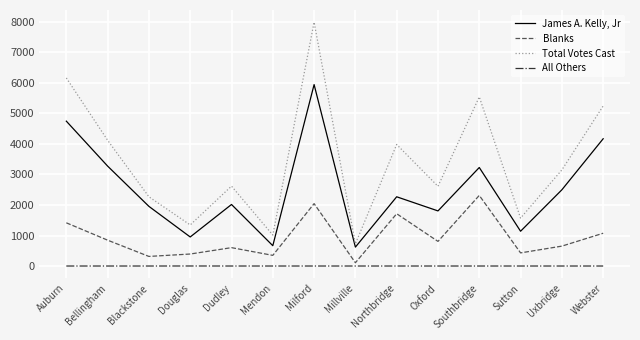

Which series has the largest range (max minus min)?

Total Votes Cast